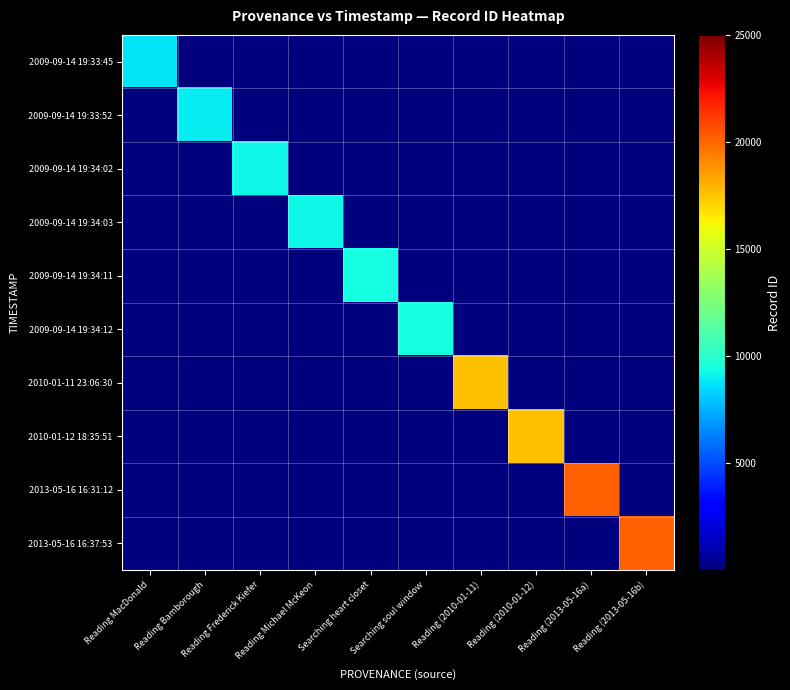

What is the total value across all series at Searching heart closet?

9410